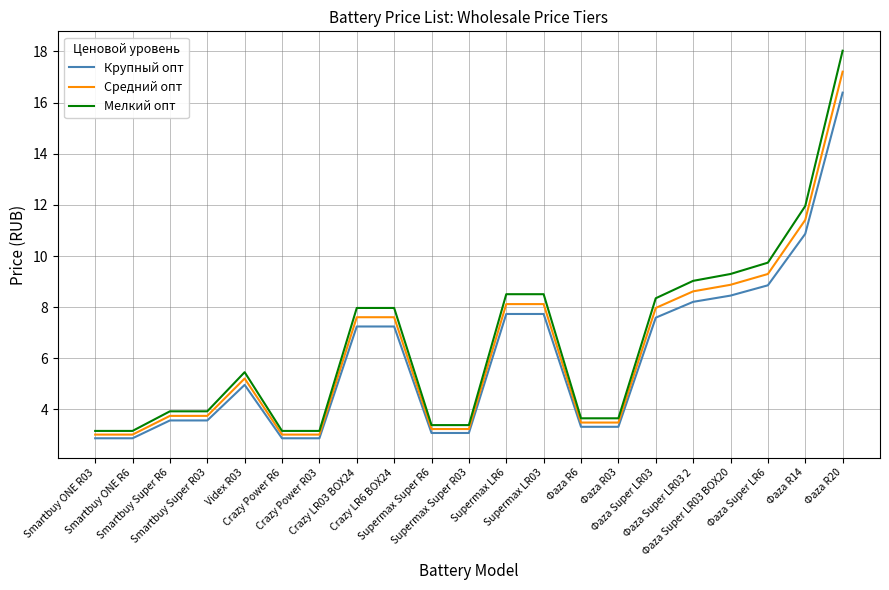

True or false: Мелкий опт and Крупный опт cross at least once.

False